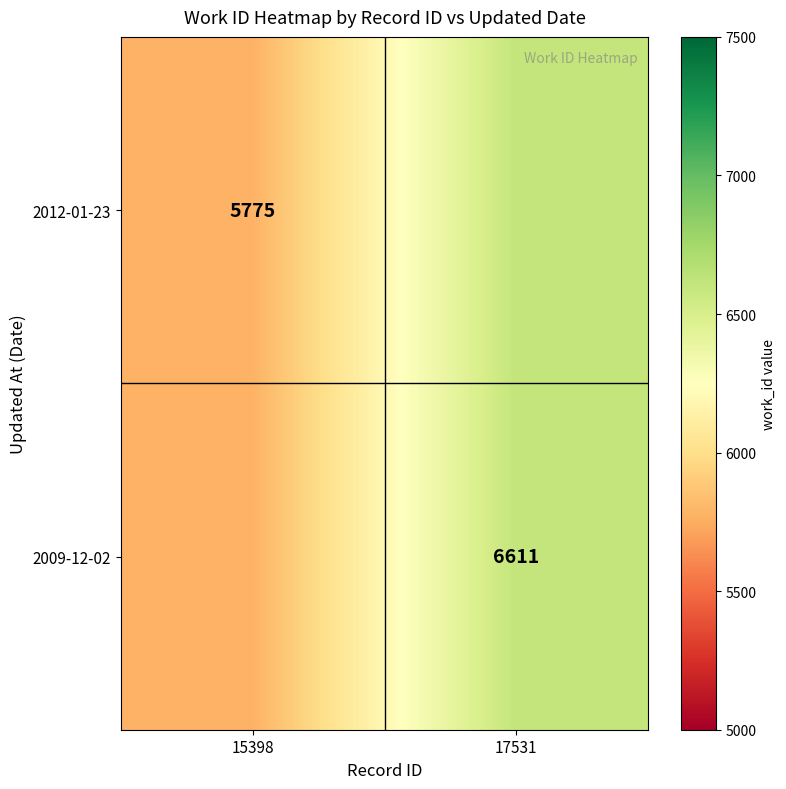

Is it true that 2012-01-23 equals 4014 at 15398?

False